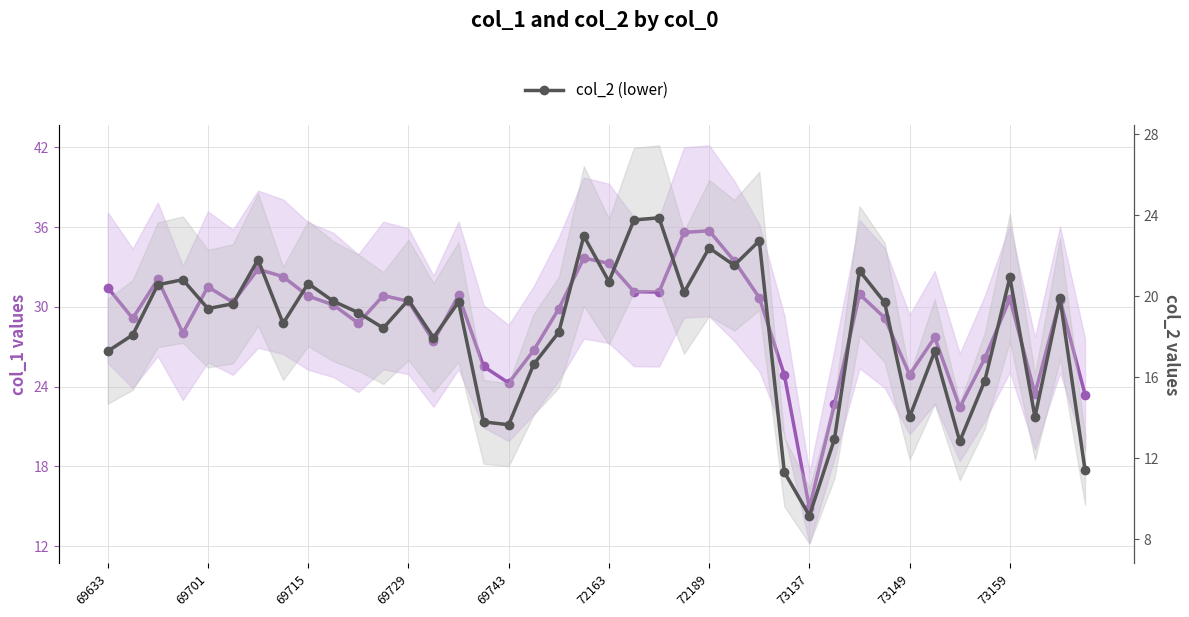

True or false: col_1 (upper) has more than 0 points higher than both neighbors.

True